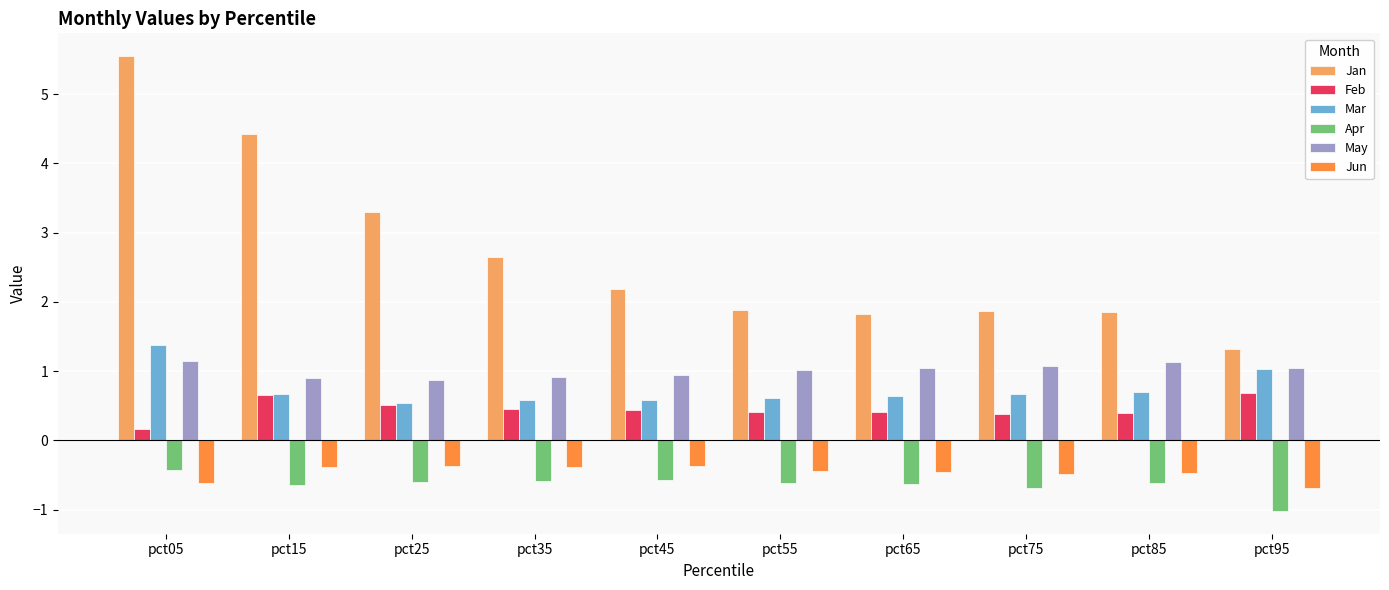

At which category is the sum across all series the highest?

pct05